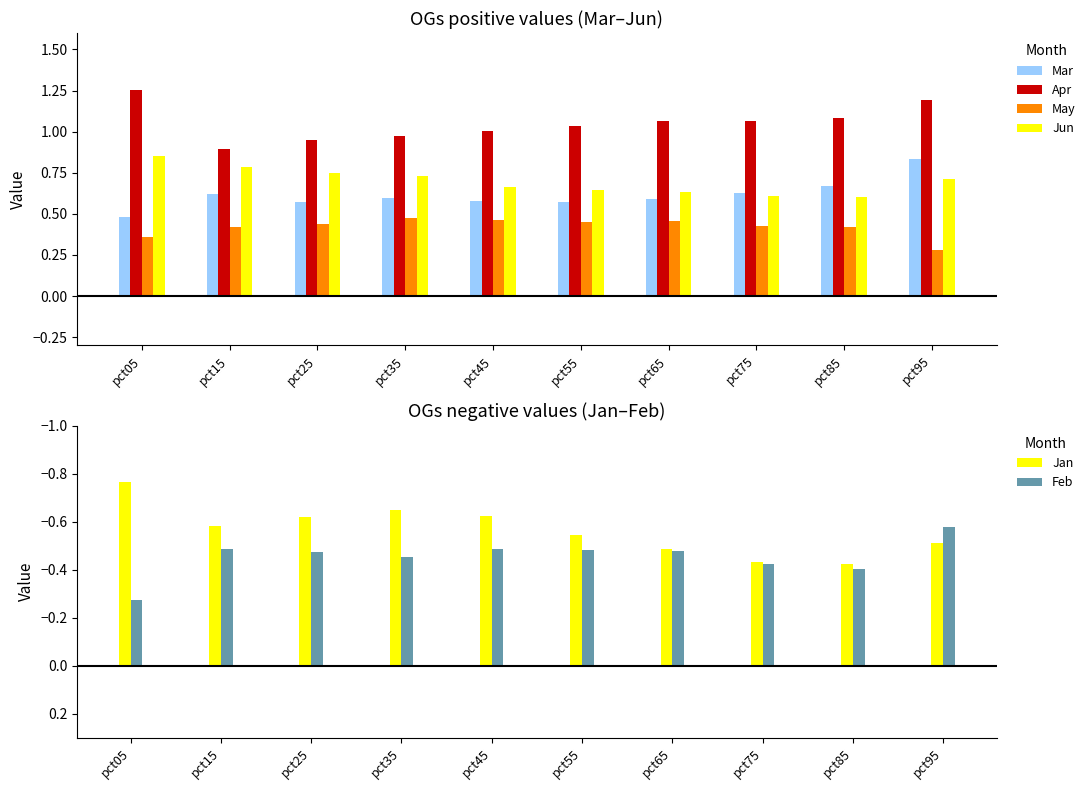

Is the value of May at pct05 greater than the value of Feb at pct15?

Yes